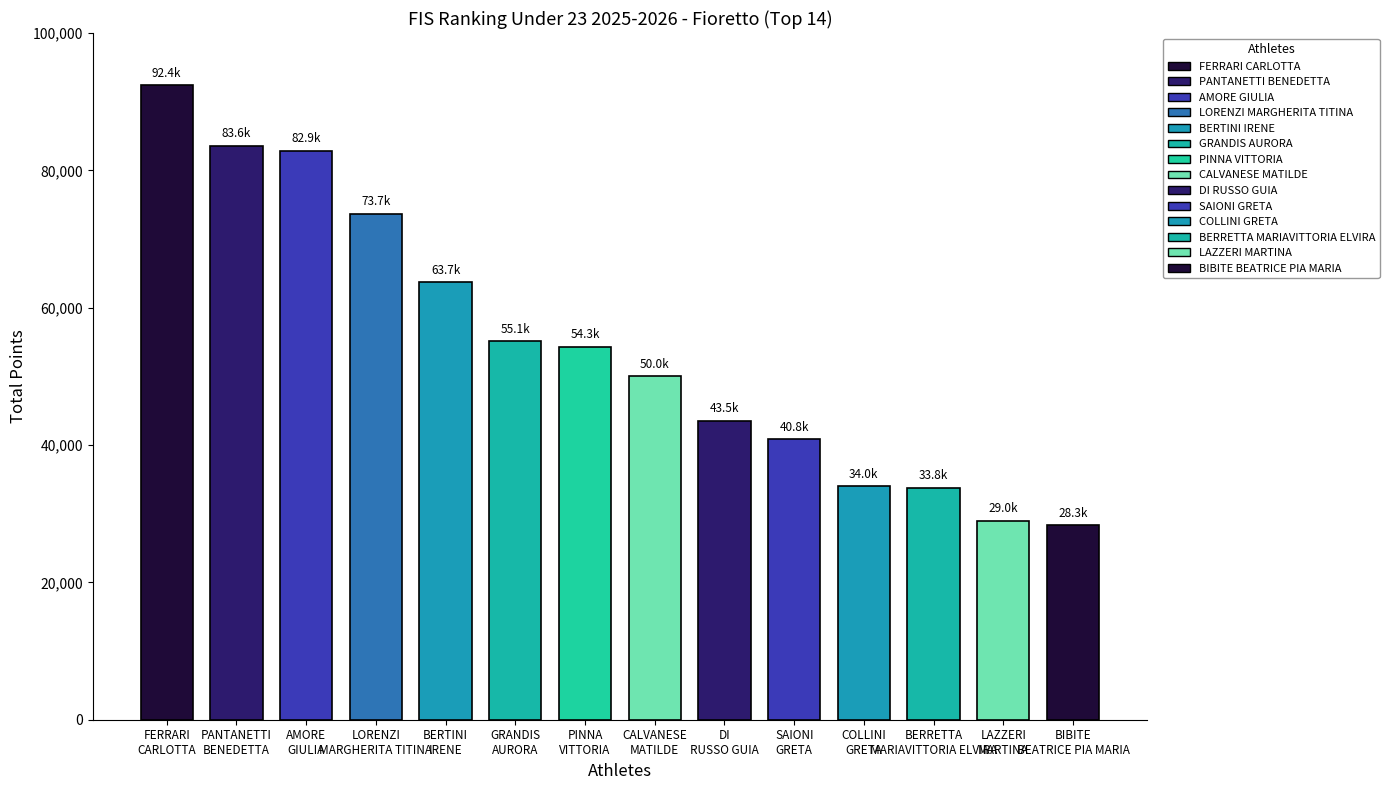

What is the smallest value displayed?

28328.8